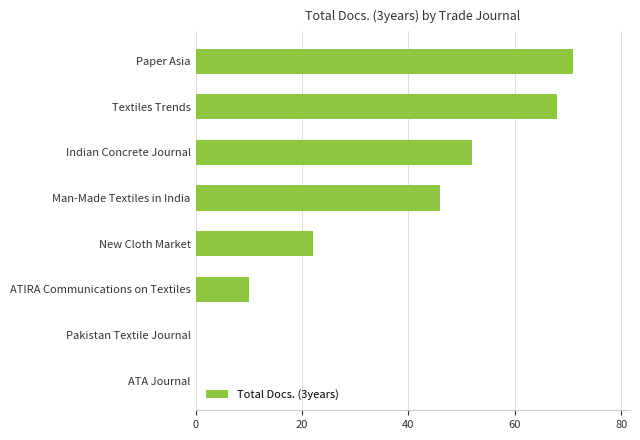

Reading bottom to top, list all the values displayed in this chart.

ATA Journal=0	Pakistan Textile Journal=0	ATIRA Communications on Textiles=10	New Cloth Market=22	Man-Made Textiles in India=46	Indian Concrete Journal=52	Textiles Trends=68	Paper Asia=71